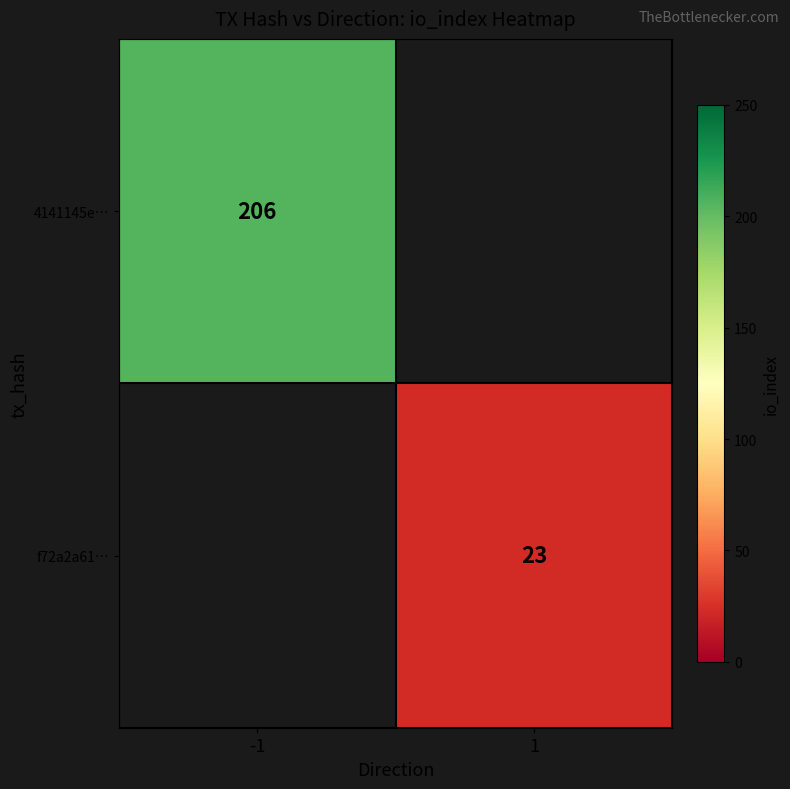

True or false: f72a2a61… has a value of 23 at 1.

True